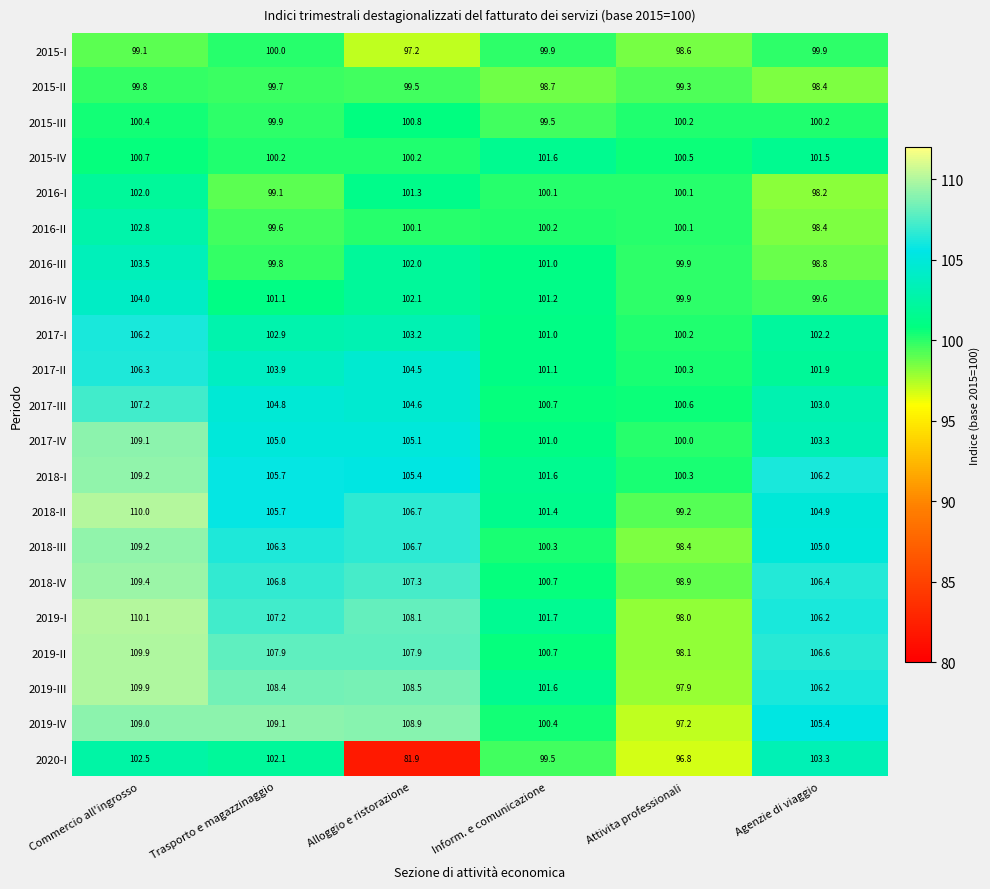

What is the average value of the 2015-III series?

100.2